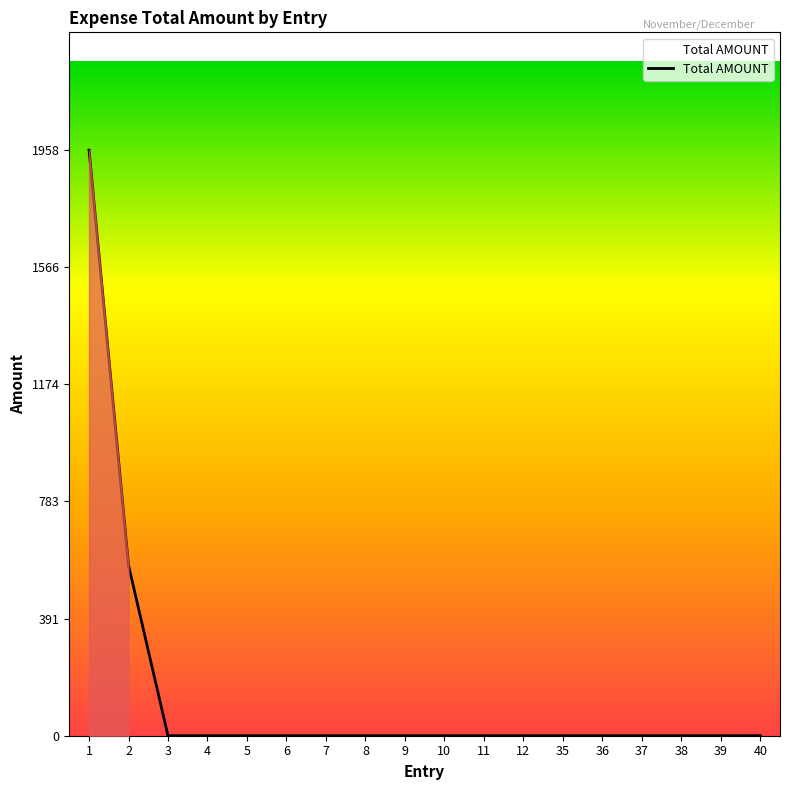

Is it true that the value at 8 is -1071?

False